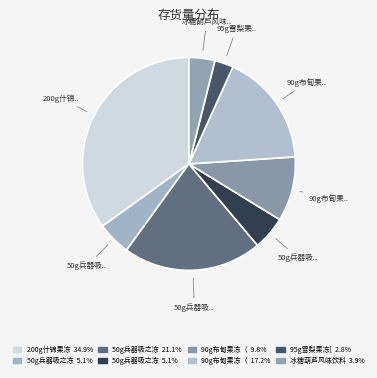

Which slice is the largest?

200g什锦果冻(杂果）[散装]